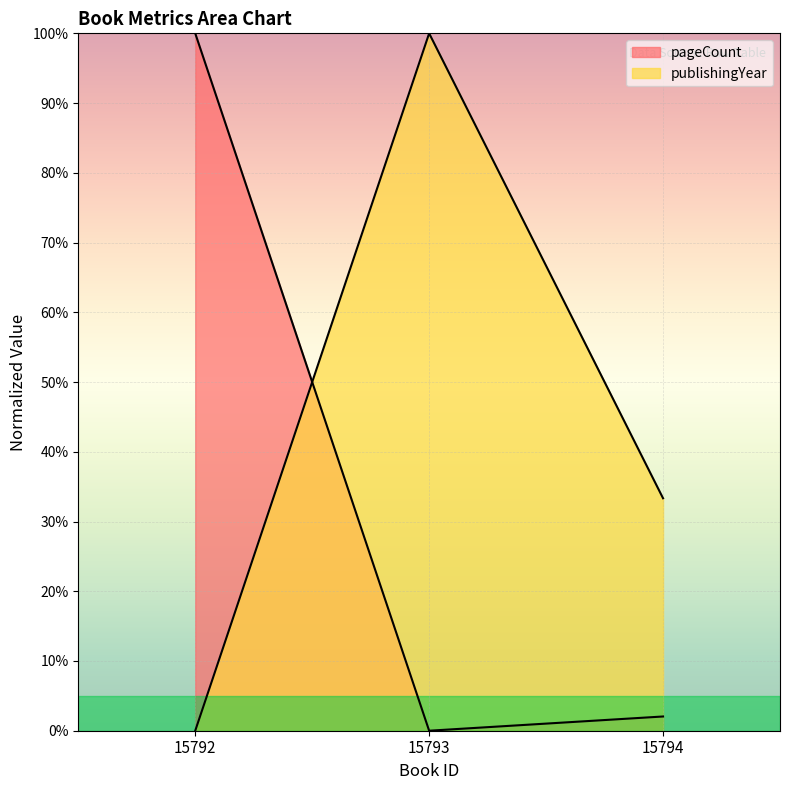

Which series has the widest spread of values?

pageCount